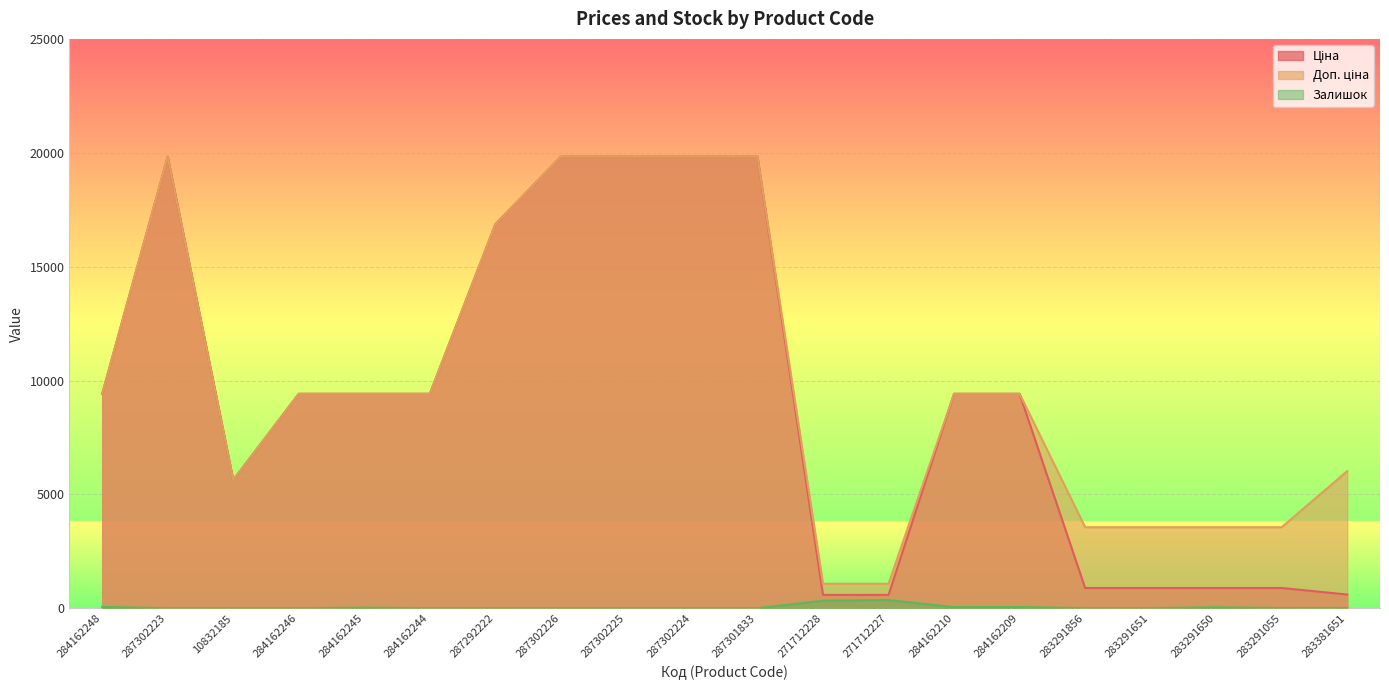

The value of Залишок at 284162248 is 17.0. True or false?

False